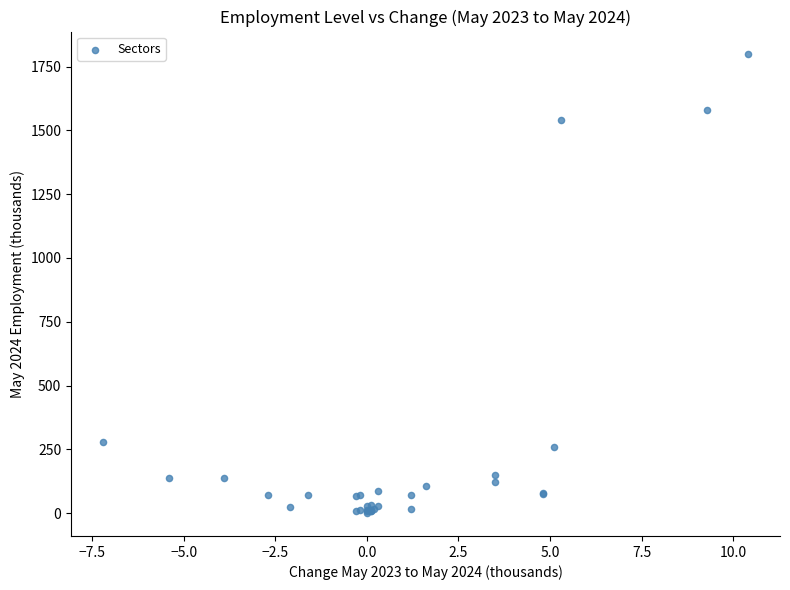

What Y value in the scatter plot is closest to 898?

279.4